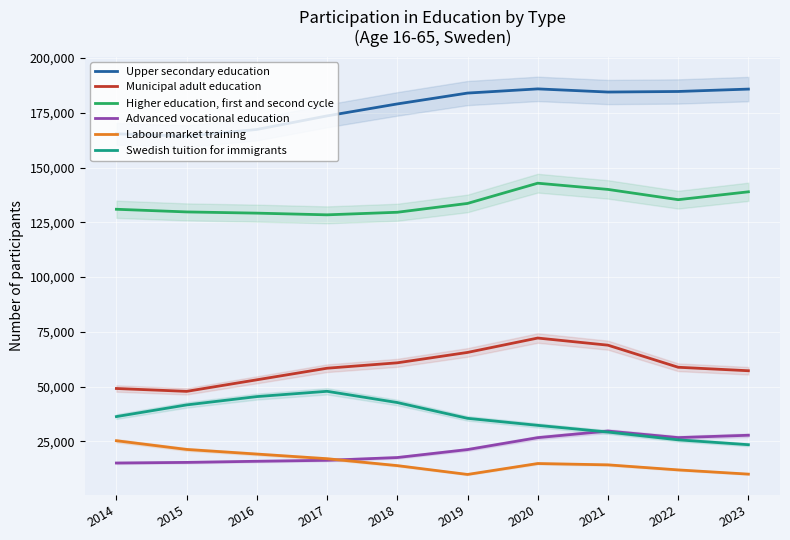

How many data points in Swedish tuition for immigrants are less than 36322?

5